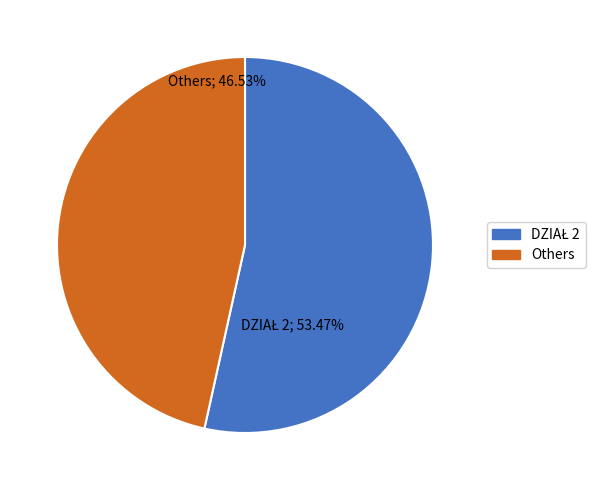

Which category has the smallest portion of the pie?

Others